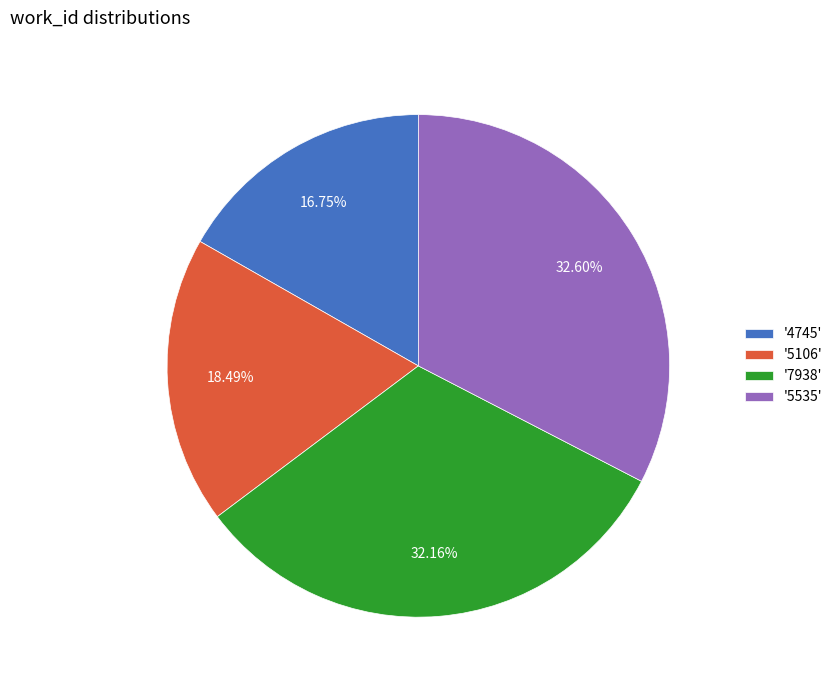

Is '5106' the majority of the pie?

No